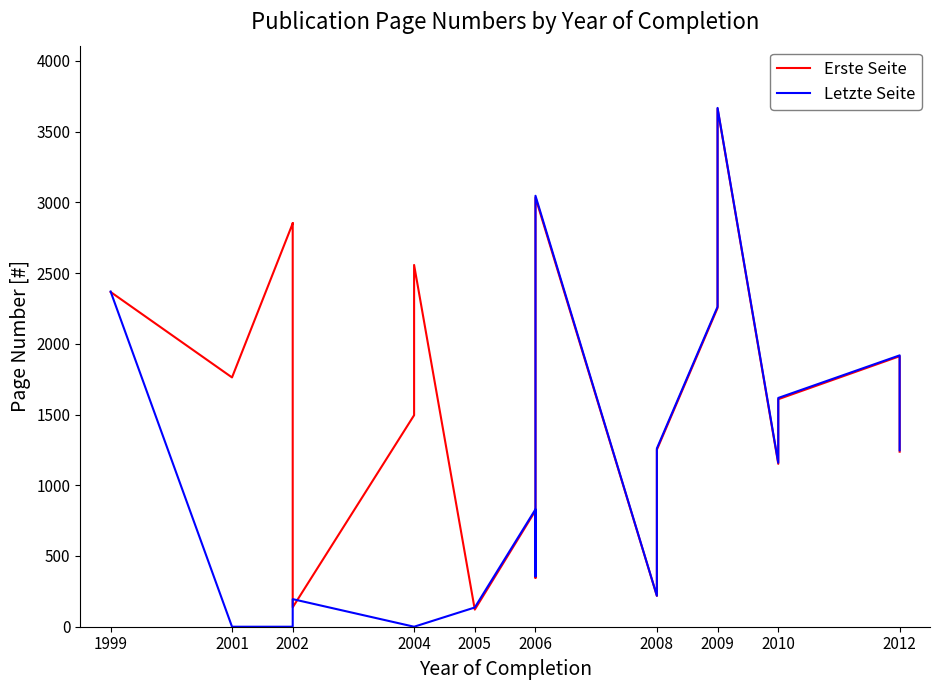

Rank the series by their average value, from lowest to highest.

Letzte Seite, Erste Seite